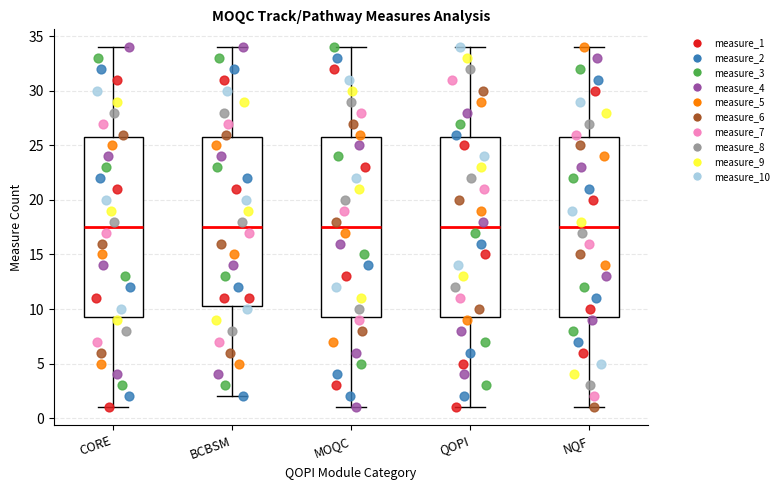

Reading left to right, read every box against the y-axis: the position of its median line, the range the box covers, and the ends of its whiskers. The values are not printed on the chart, so give them approximately, as read against the axis.

CORE: median 17.5, box 9.5 to 26.0, whiskers 1.0 to 34.0
BCBSM: median 17.5, box 10.5 to 26.0, whiskers 2.0 to 34.0
MOQC: median 17.5, box 9.5 to 26.0, whiskers 1.0 to 34.0
QOPI: median 17.5, box 9.5 to 26.0, whiskers 1.0 to 34.0
NQF: median 17.5, box 9.5 to 26.0, whiskers 1.0 to 34.0